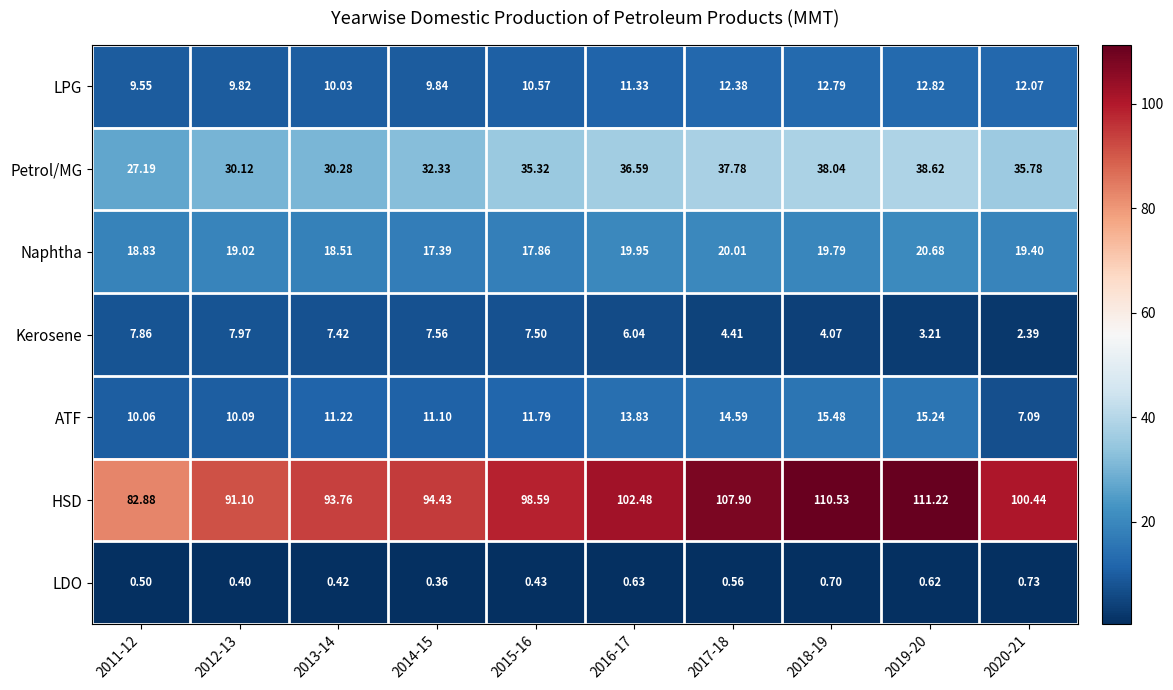

Is the value of Naphtha at 2015-16 greater than the value of LPG at 2012-13?

Yes